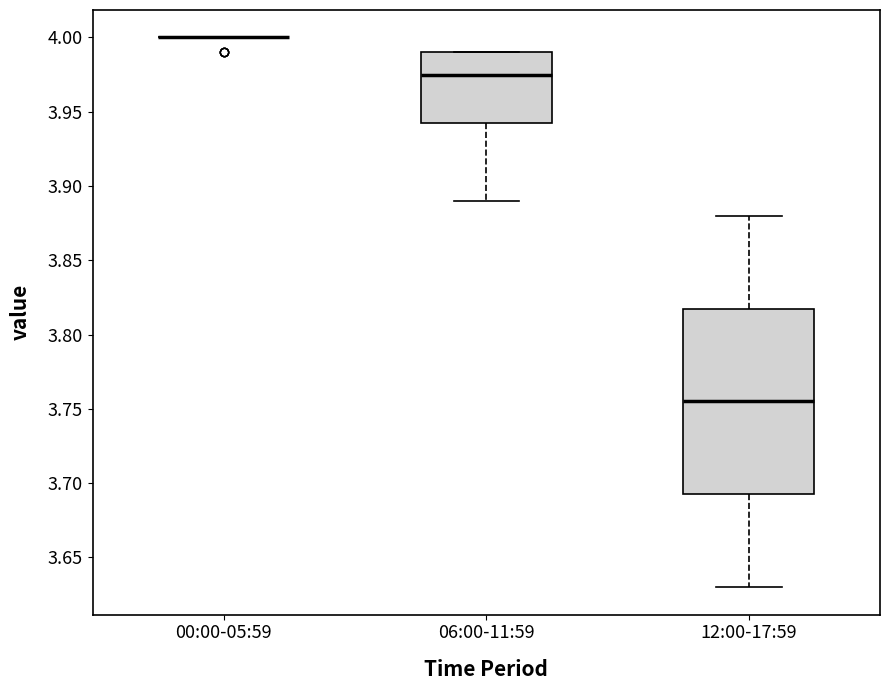

Reading left to right, transcribe this box plot: for each box, give where its median line is, the range the box spans, and where its two whiskers end, as read against the y-axis. The values are not printed on the chart, so give them approximately, as read against the axis.

00:00-05:59: box collapsed to a line at 4.000, whiskers 4.000 to 4.000
06:00-11:59: median 3.975, box 3.945 to 3.990, whiskers 3.890 to 3.990
12:00-17:59: median 3.755, box 3.695 to 3.820, whiskers 3.630 to 3.880